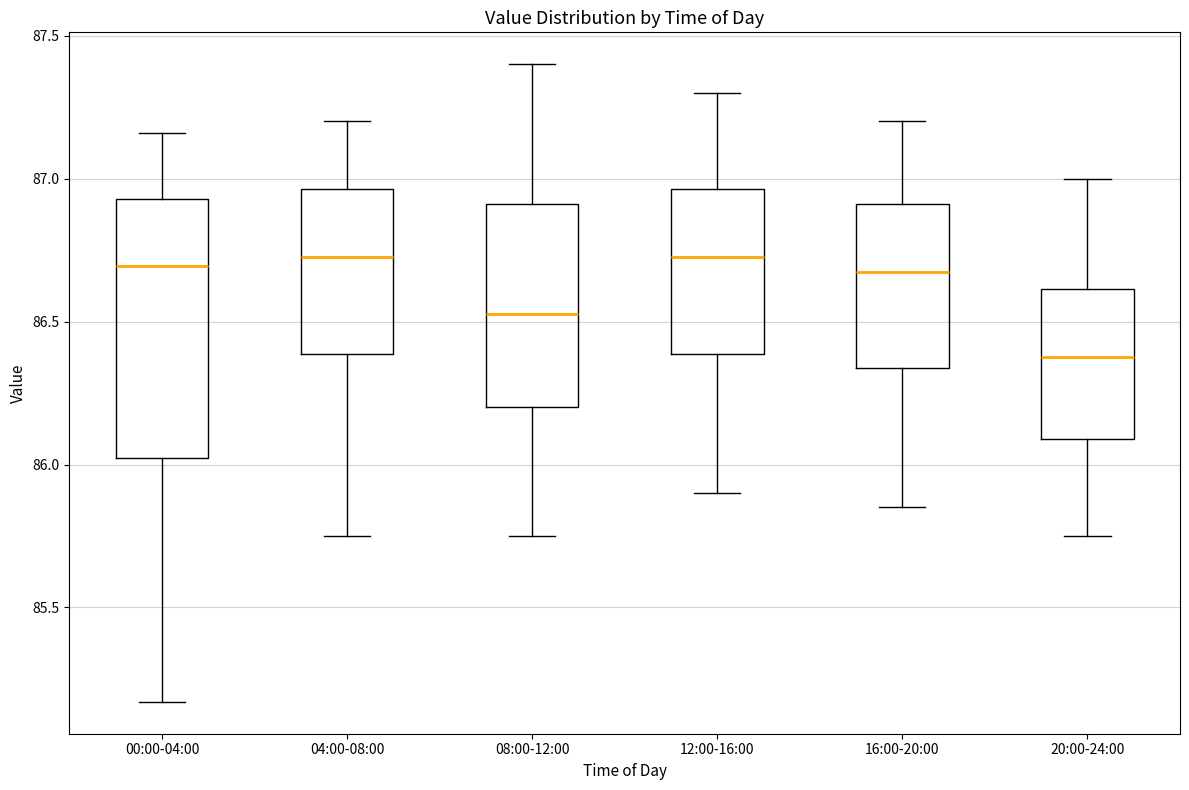

Reading left to right, transcribe this box plot: for each box, give where its median line is, the range the box spans, and where its two whiskers end, as read against the y-axis. The values are not printed on the chart, so give them approximately, as read against the axis.

00:00-04:00: median 86.70, box 86.00 to 86.95, whiskers 85.15 to 87.15
04:00-08:00: median 86.75, box 86.40 to 86.95, whiskers 85.75 to 87.20
08:00-12:00: median 86.55, box 86.20 to 86.90, whiskers 85.75 to 87.40
12:00-16:00: median 86.75, box 86.40 to 86.95, whiskers 85.90 to 87.30
16:00-20:00: median 86.70, box 86.35 to 86.90, whiskers 85.85 to 87.20
20:00-24:00: median 86.40, box 86.10 to 86.60, whiskers 85.75 to 87.00